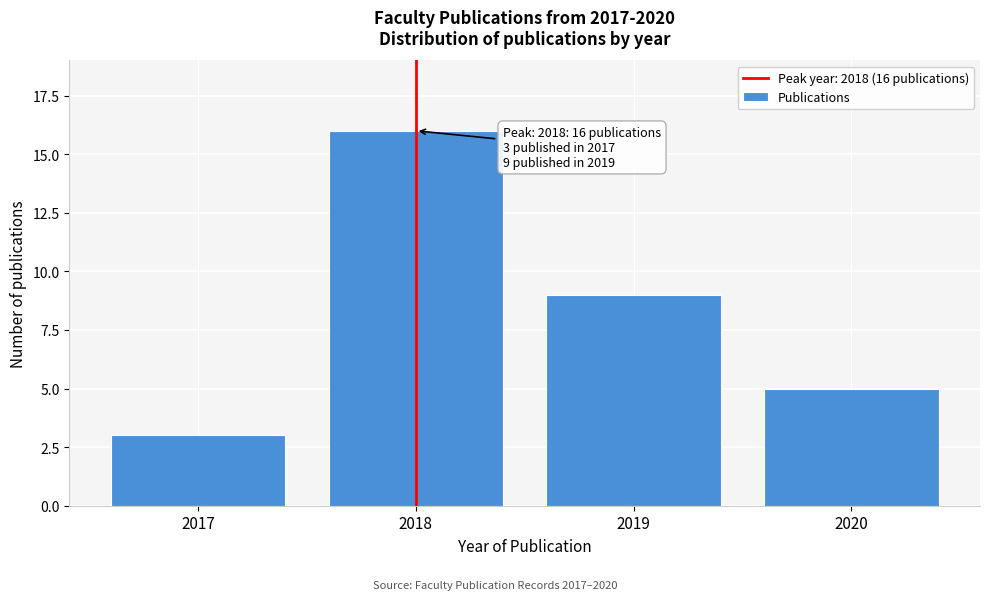

Reading left to right, extract all data points from this chart.

2017=3	2018=16	2019=9	2020=5